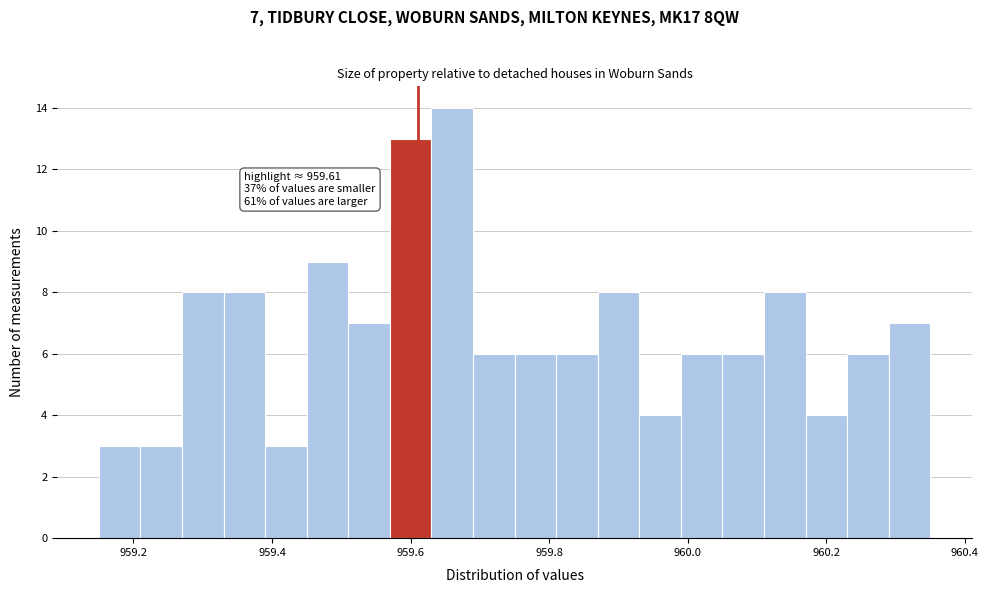

Around what value on the x-axis is the tallest bar? Give the approximate position of its centre, as read against the axis.

959.66